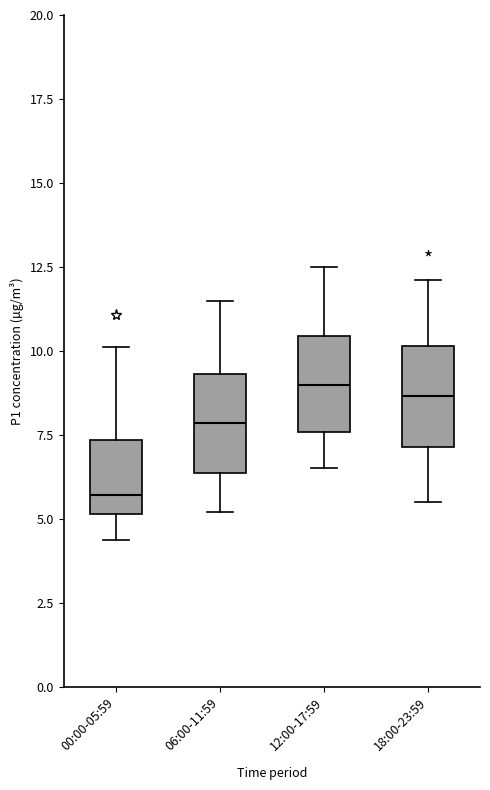

Reading left to right, transcribe this box plot: for each box, give where its median line is, the range the box spans, and where its two whiskers end, as read against the y-axis. The values are not printed on the chart, so give them approximately, as read against the axis.

00:00-05:59: median 5.5, box 5.0 to 7.5, whiskers 4.5 to 10.0
06:00-11:59: median 8.0, box 6.5 to 9.5, whiskers 5.0 to 11.5
12:00-17:59: median 9.0, box 7.5 to 10.5, whiskers 6.5 to 12.5
18:00-23:59: median 8.5, box 7.0 to 10.0, whiskers 5.5 to 12.0